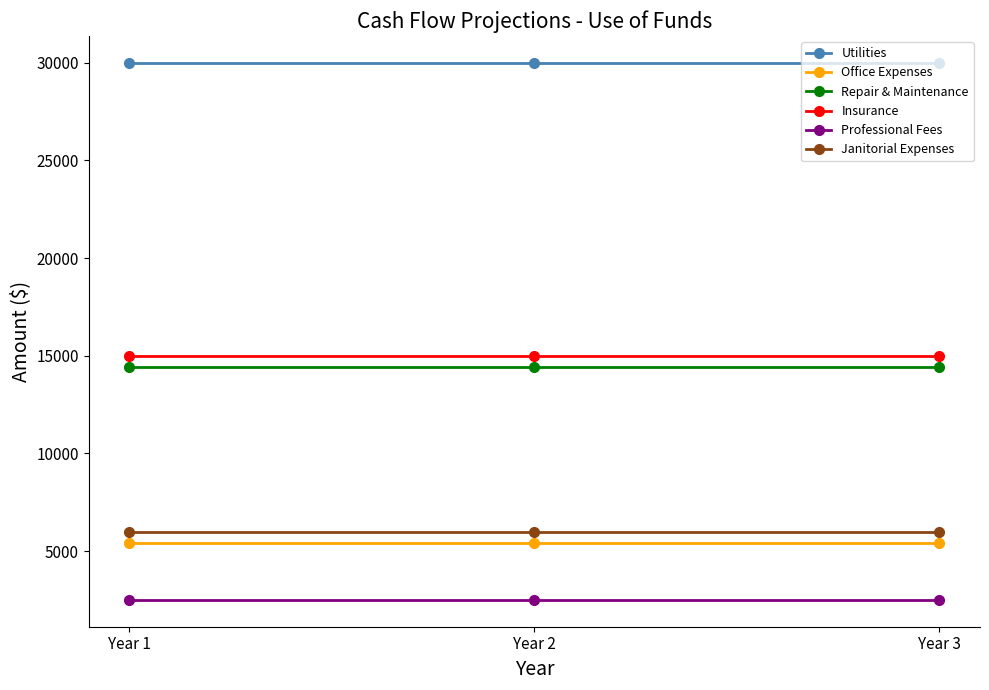

What is the difference between the highest and lowest values at Year 2?

27500